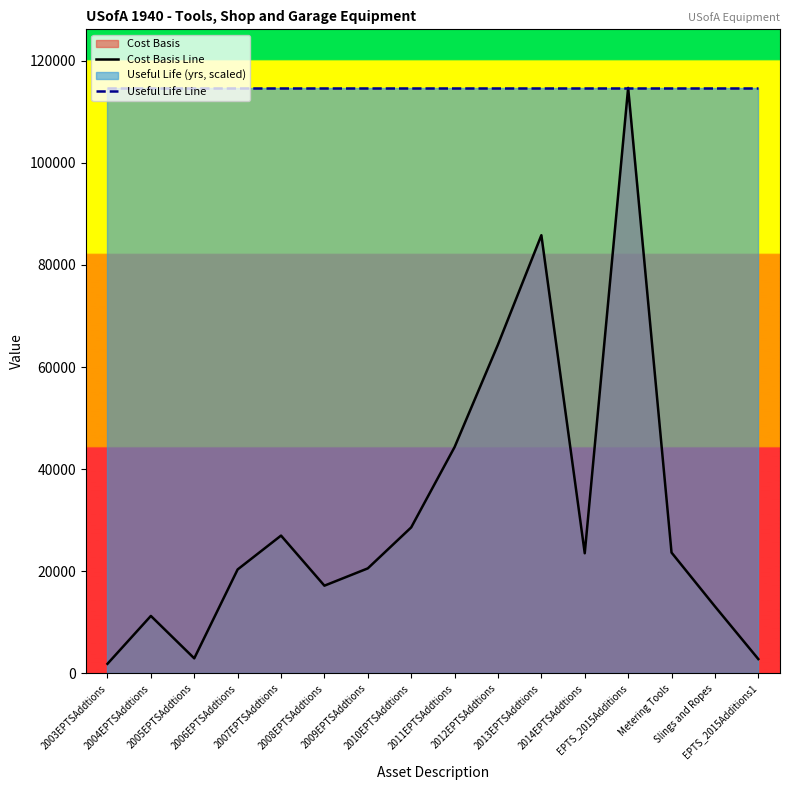

What position from the right is 2007EPTSAddtions?

12